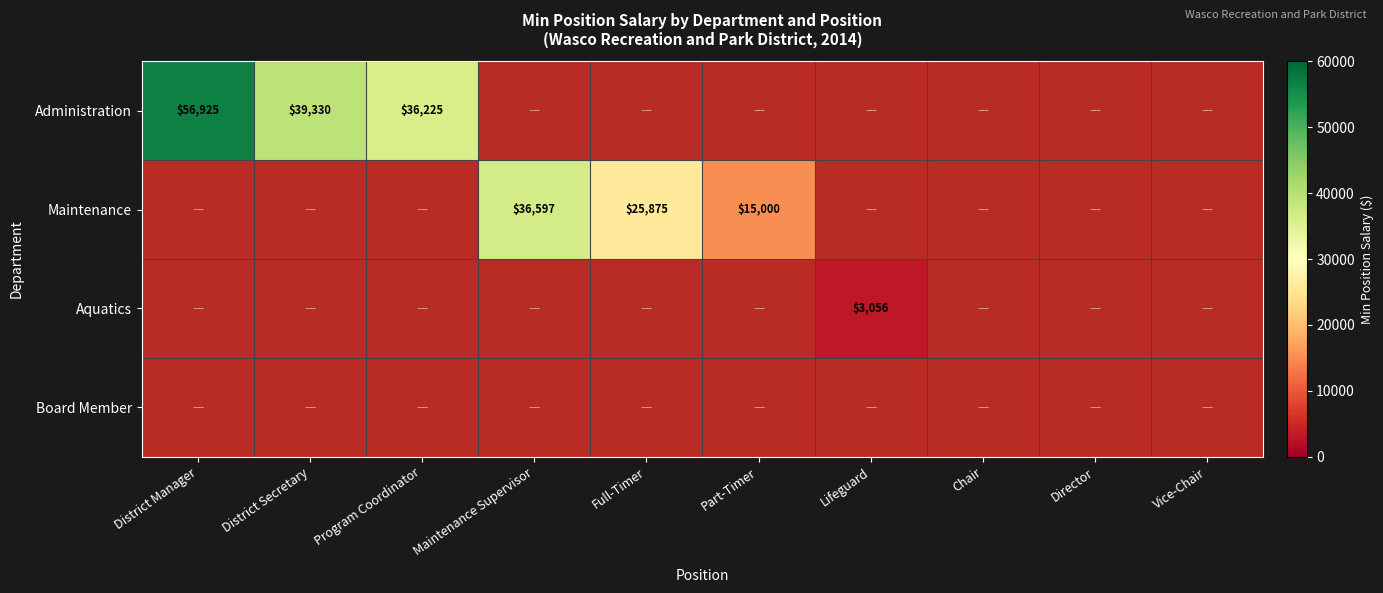

How many series are shown in this chart?

4